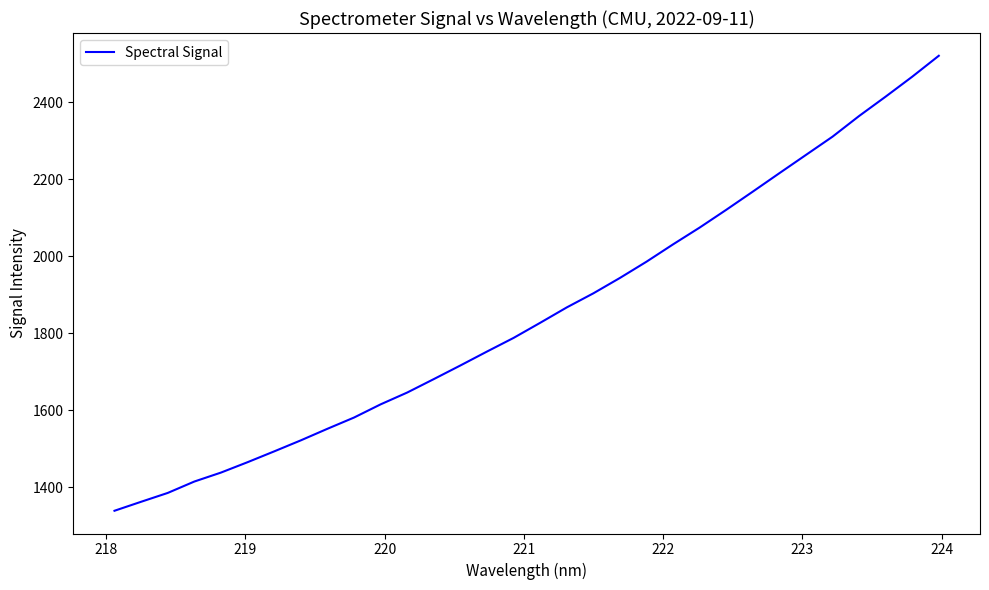

What is the smallest value displayed?

1338.4